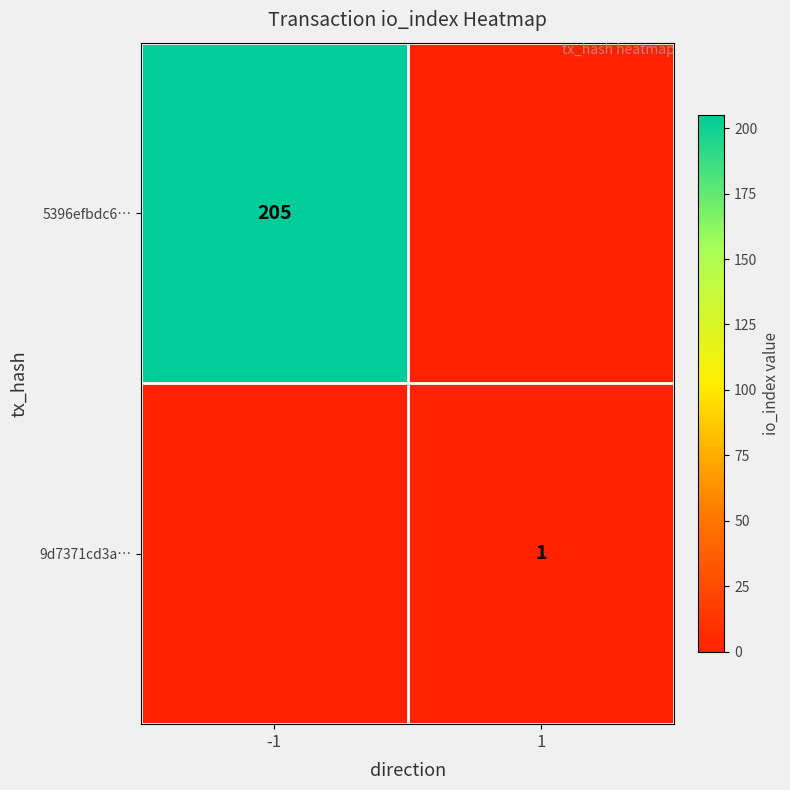

True or false: 5396efbdc6… has a value of 126 at -1.

False